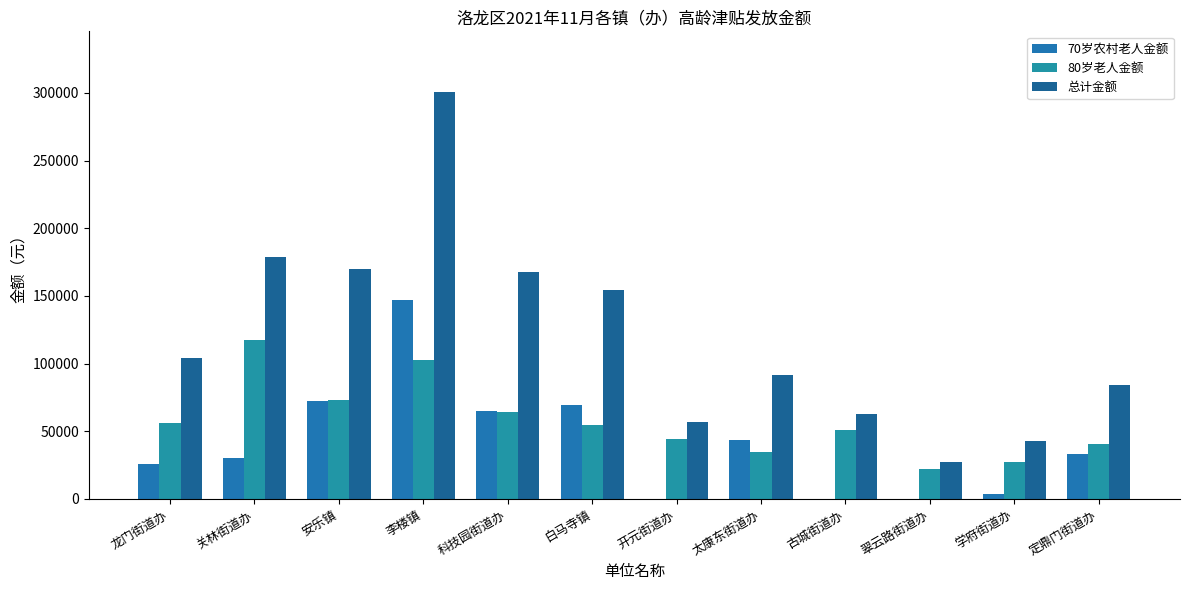

What is the spread (max minus min) of values at 科技园街道办?

104000